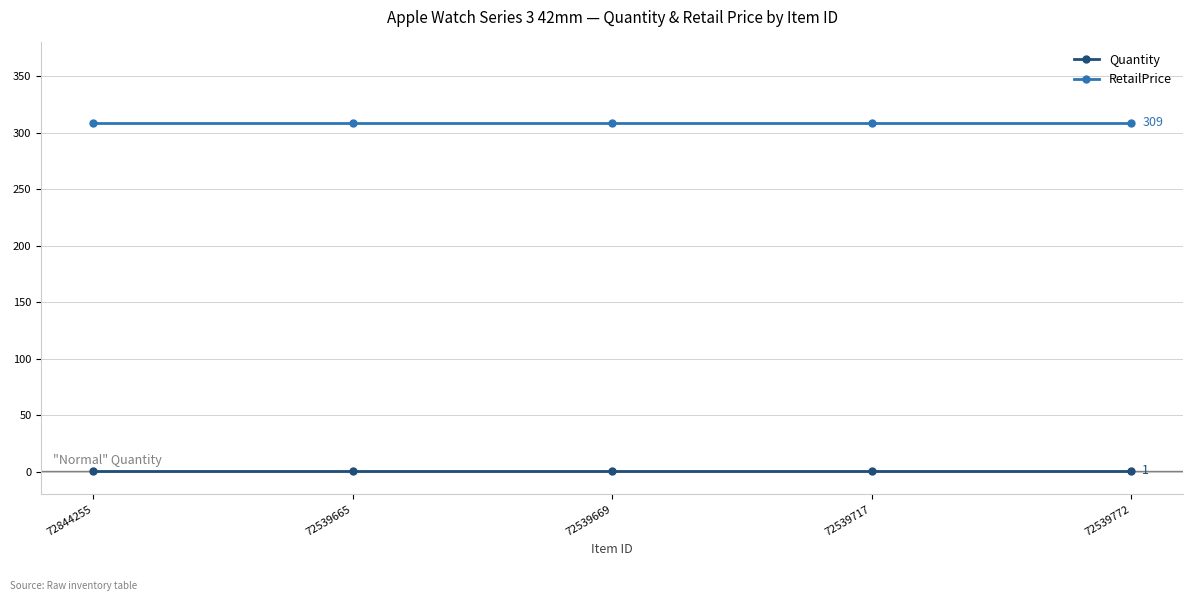

How many lines are shown in the chart?

2